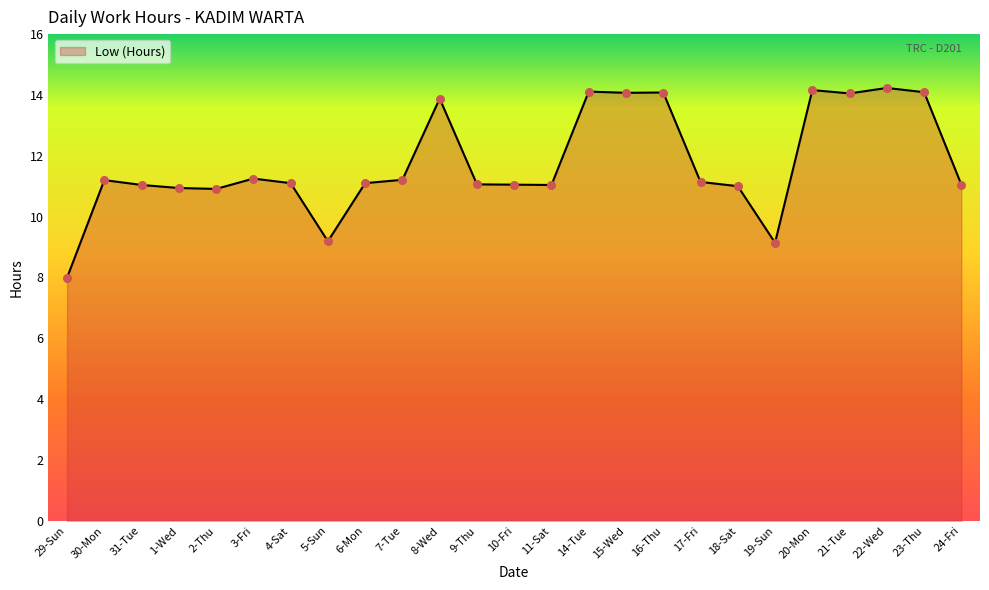

What is the ratio of the value at 2-Thu to the value at 18-Sat?

1.0